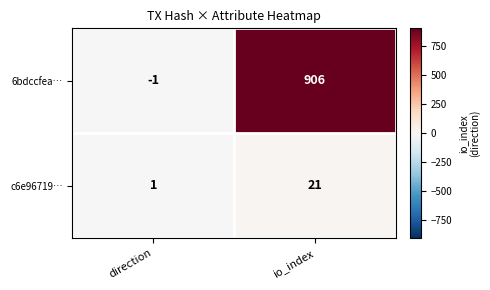

Reading left to right, transcribe all the data shown in this chart.

6bdccfea…: -1	906
c6e96719…: 1	21